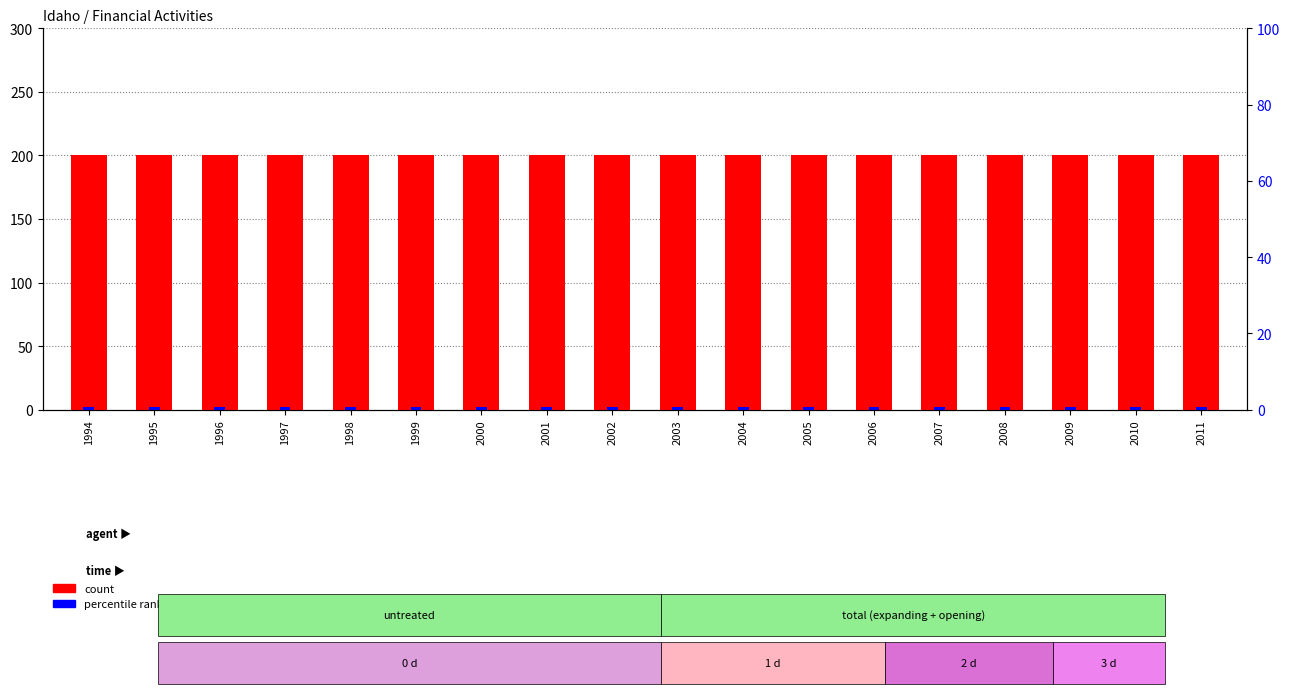

What is the approximate value of percentile rank within the sample at 2001?

2.4